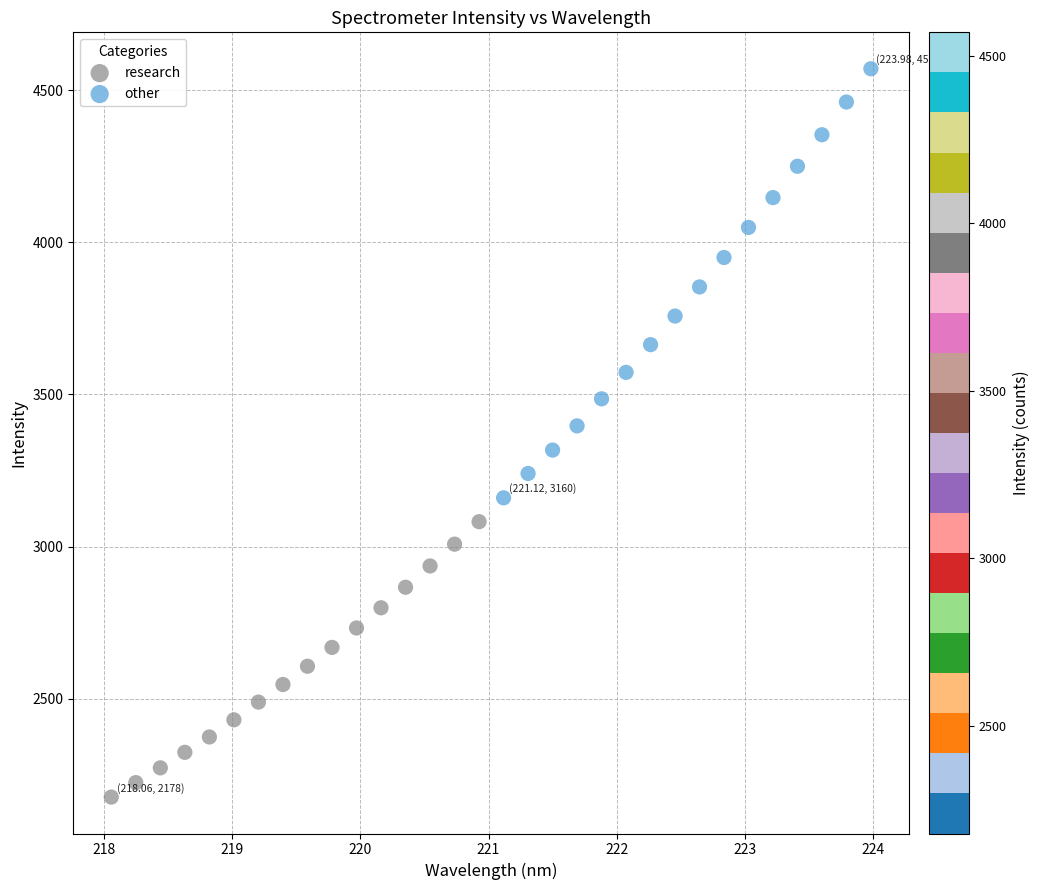

Which series contains the highest Y value?

other